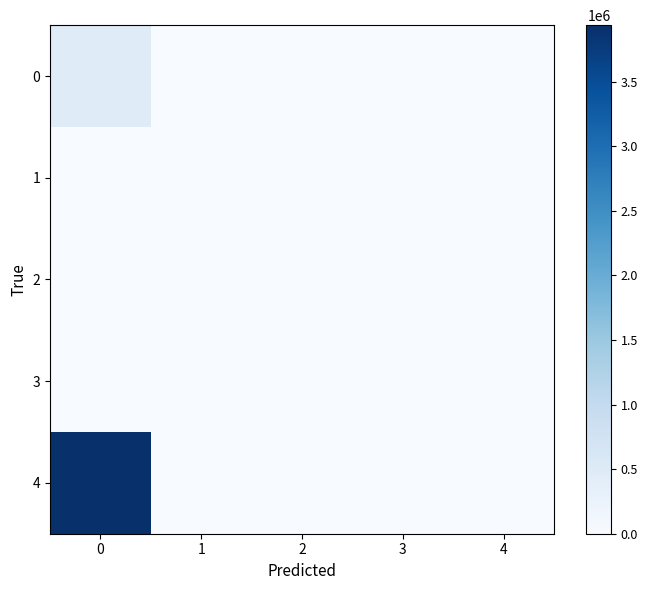

List the series in order of their peak value, highest first.

row_4, row_0, row_1, row_2, row_3